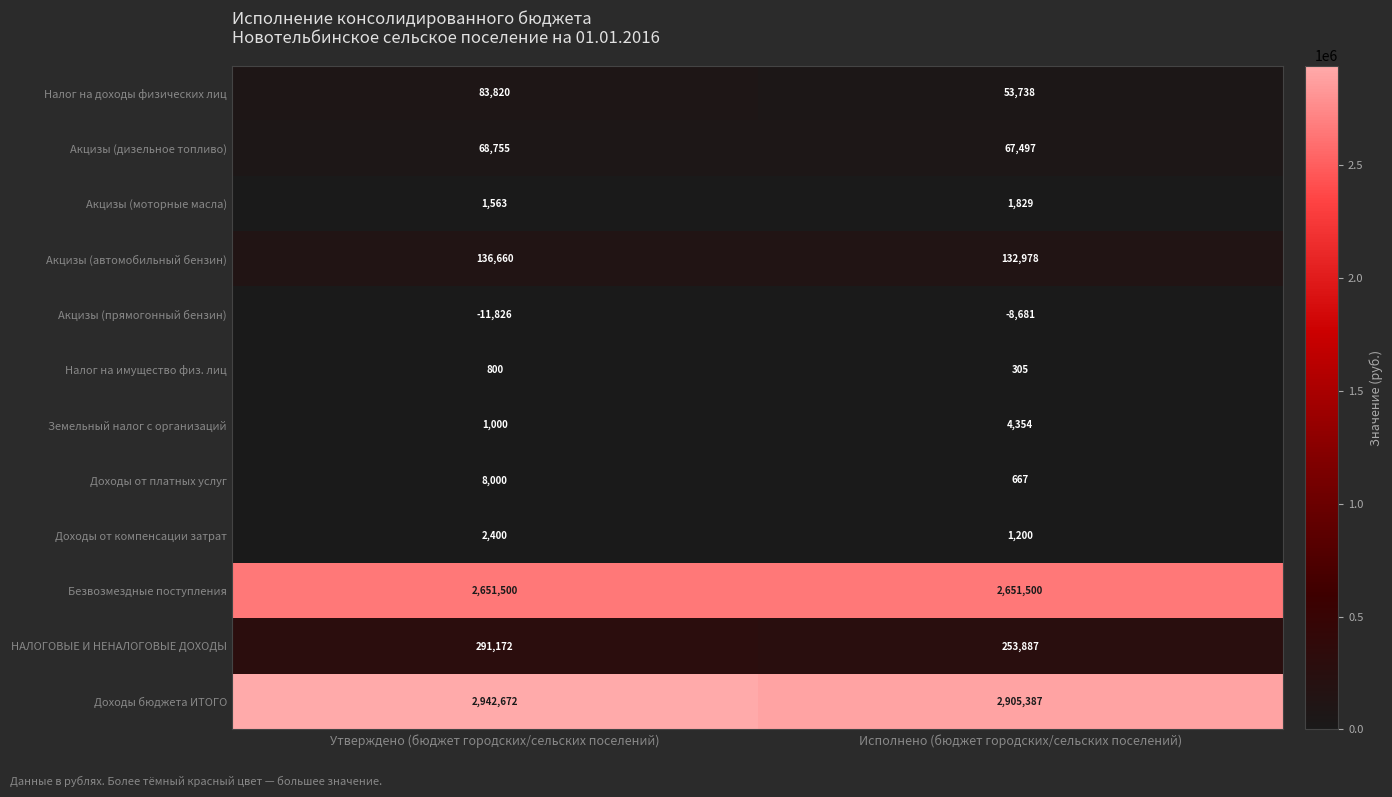

Rank the categories by НАЛОГОВЫЕ И НЕНАЛОГОВЫЕ ДОХОДЫ value from lowest to highest.

Исполнено (бюджет городских/сельских поселений), Утверждено (бюджет городских/сельских поселений)